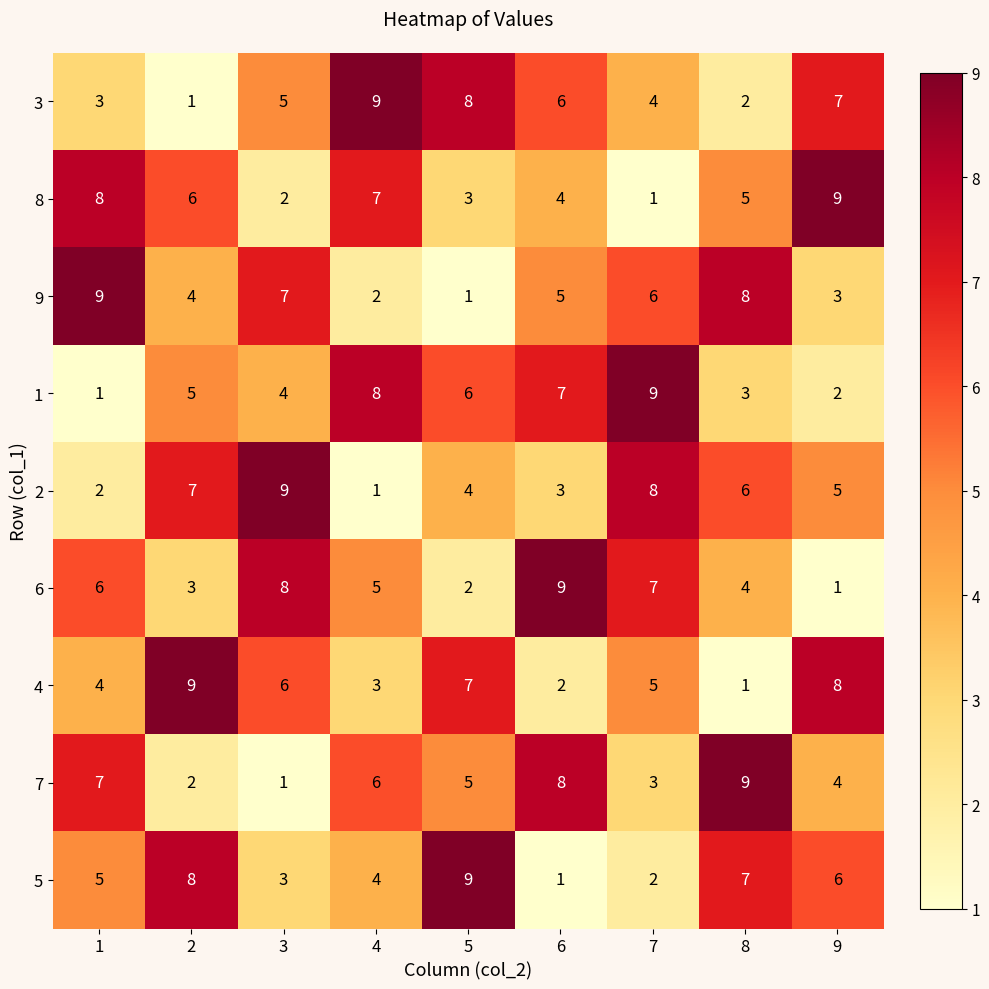

Read the 3 value at 5.

8